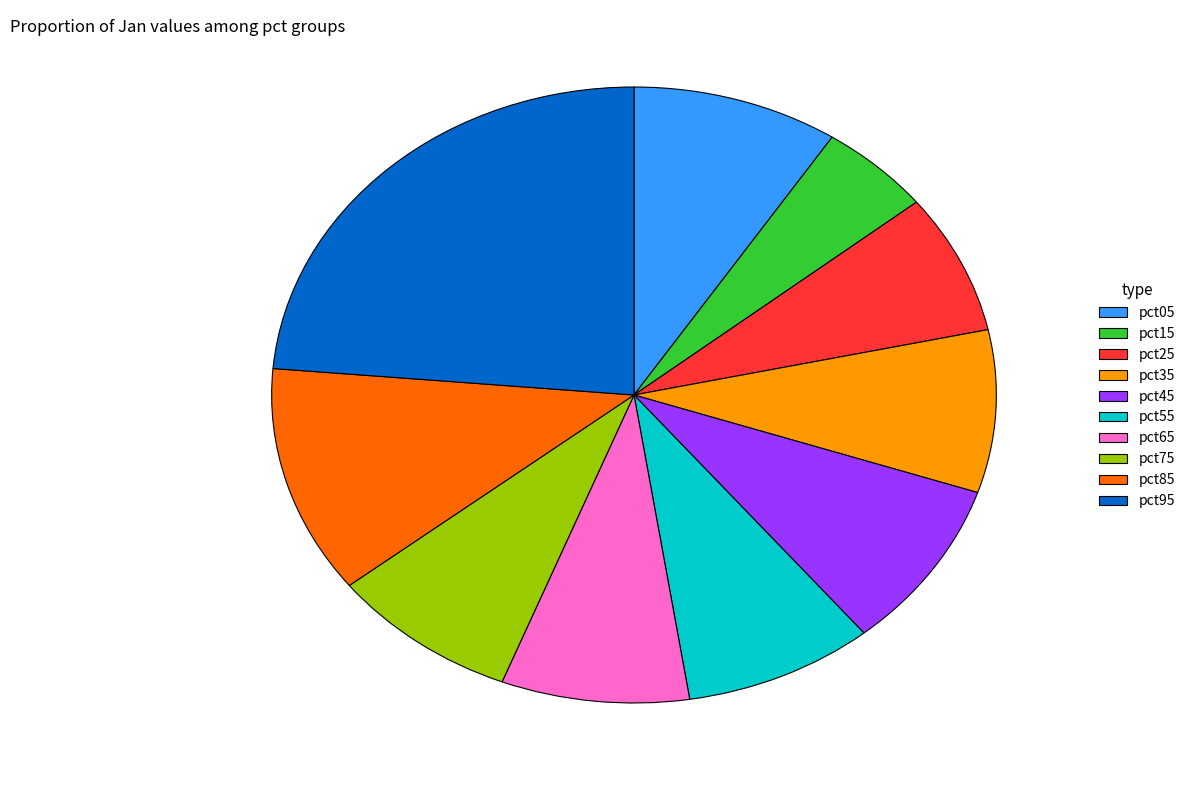

What is the largest slice in the pie chart?

pct95